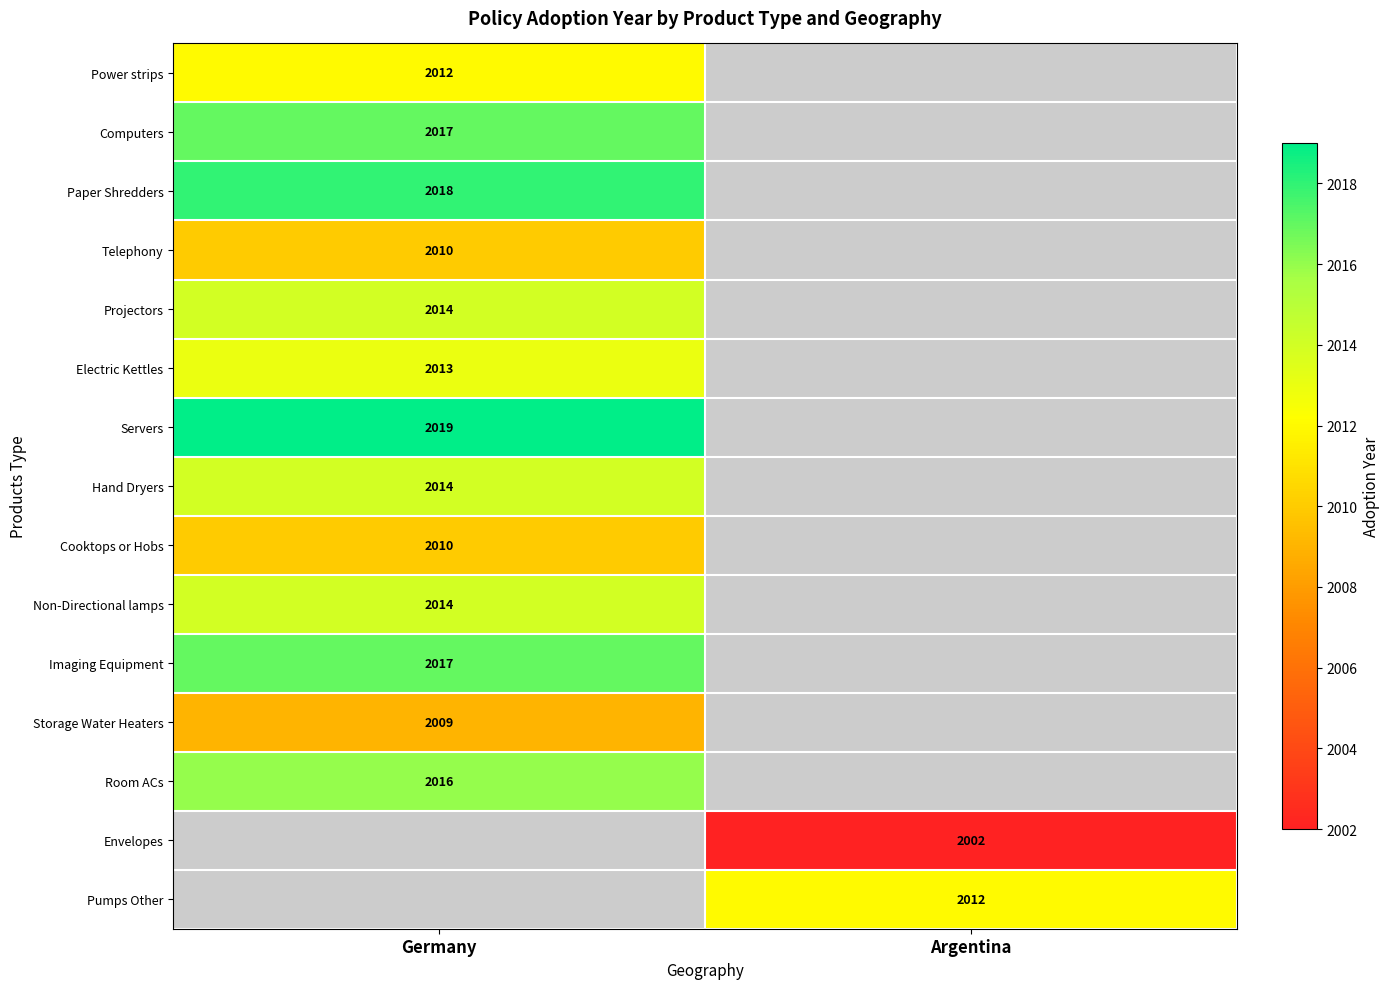

The Pumps Other series shows 3383 at Argentina. True or false?

False